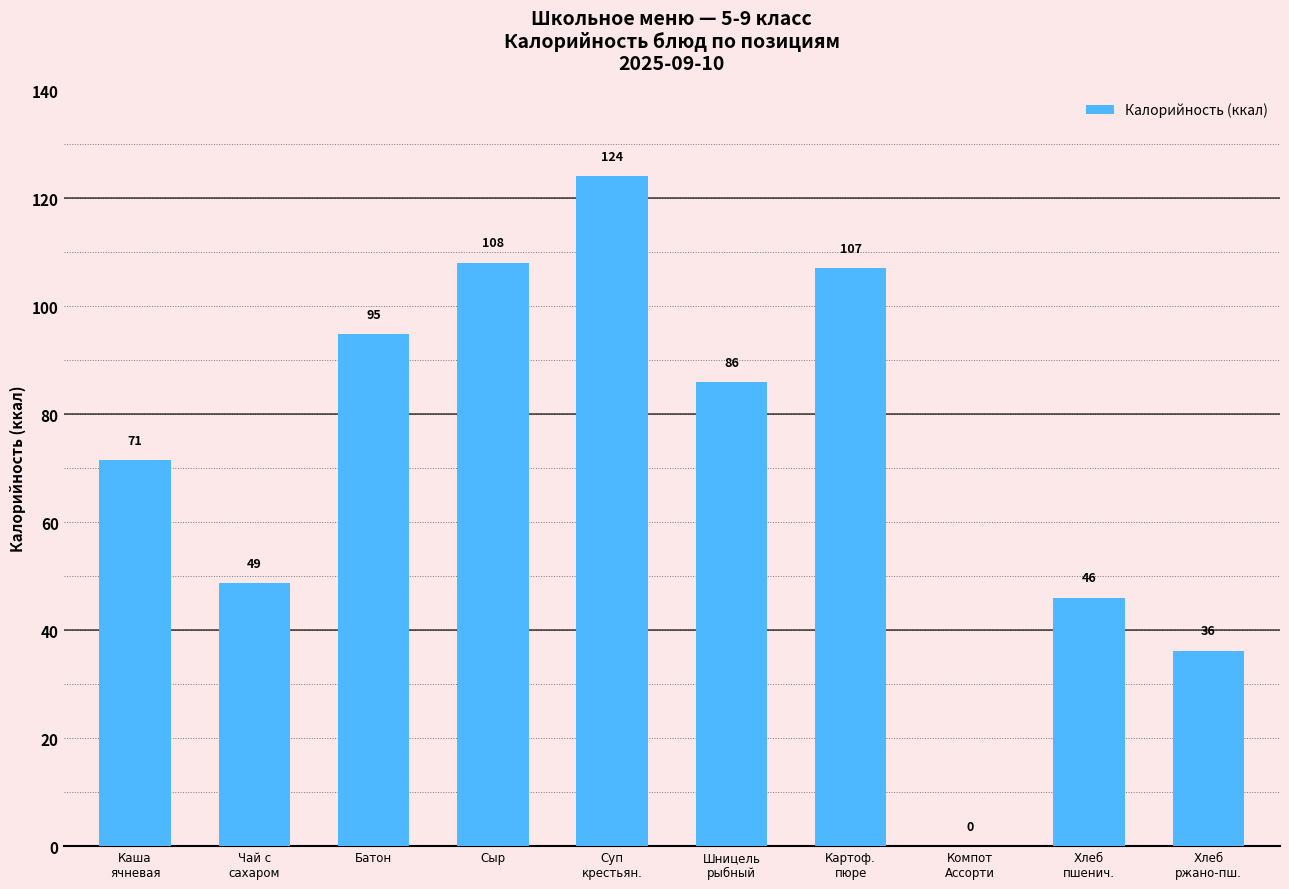

At which label does the data first exceed 85?

Батон